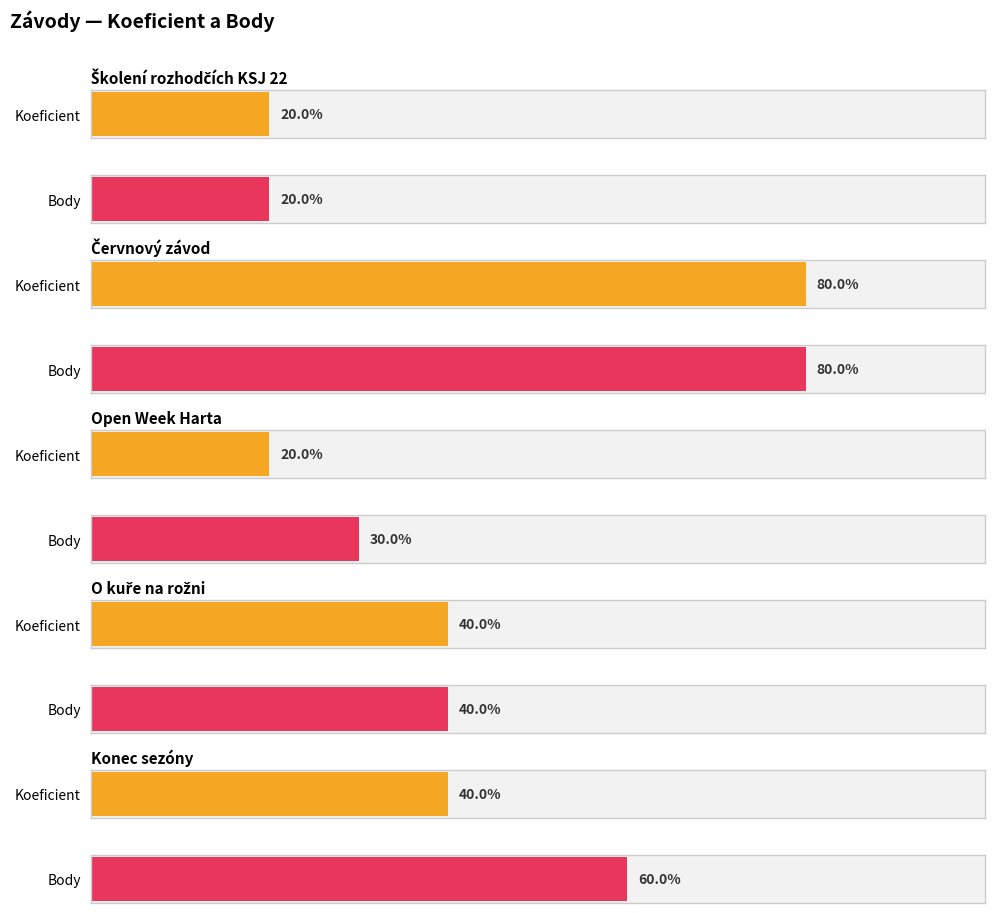

Which category has the highest value in the Koeficient series?

Červnový závod